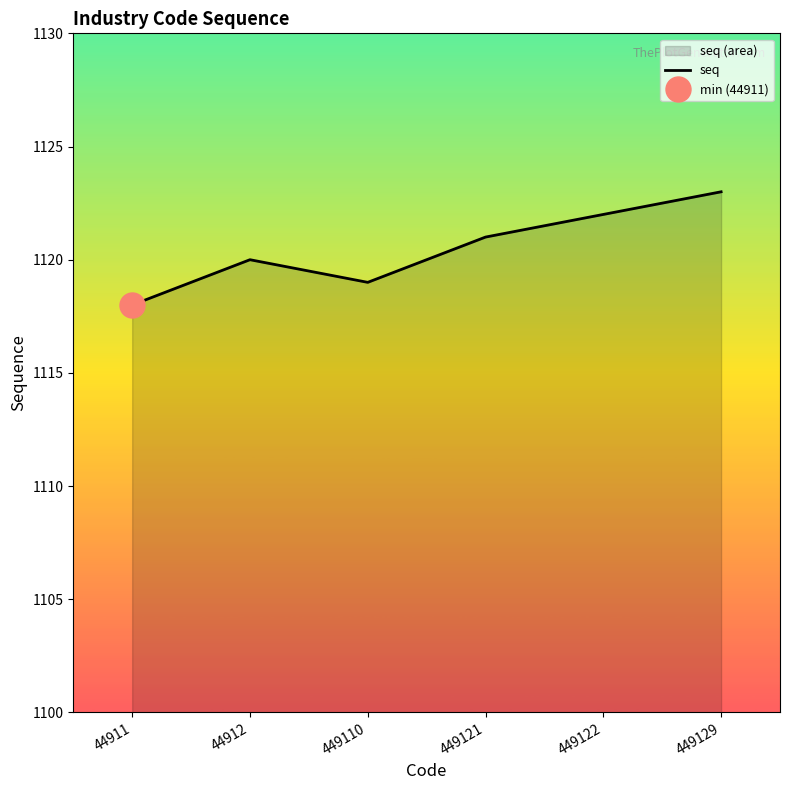

What is the difference between the maximum and minimum values?

5